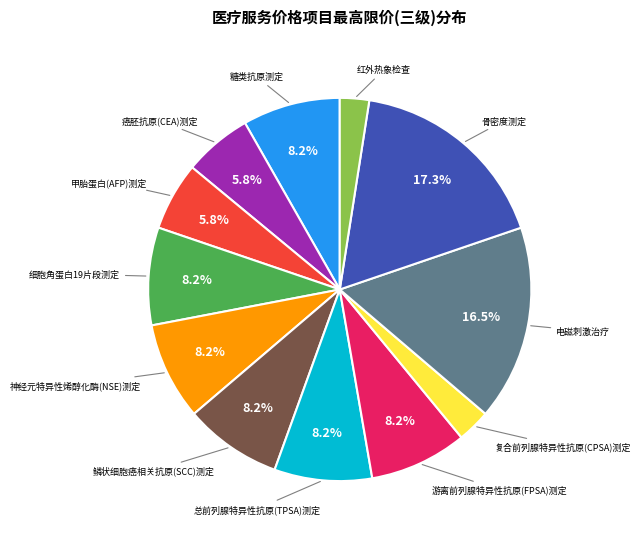

Is there any slice that represents more than half of the pie?

No